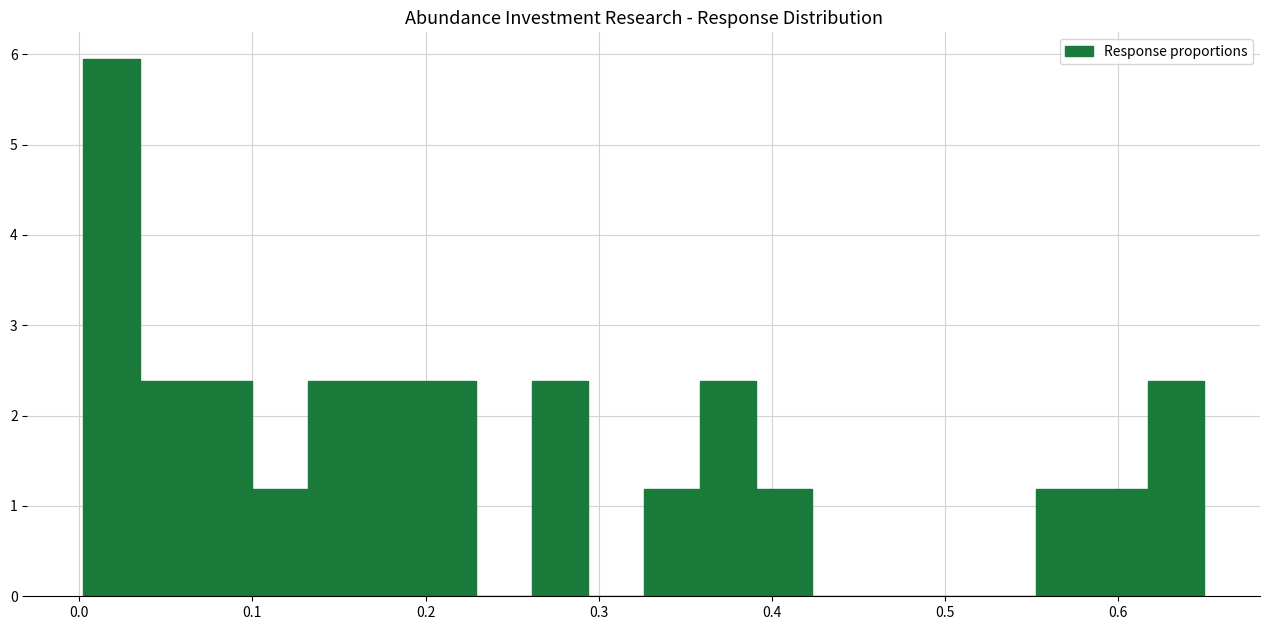

Around what value on the x-axis is the tallest bar? Give the approximate position of its centre, as read against the axis.

0.02